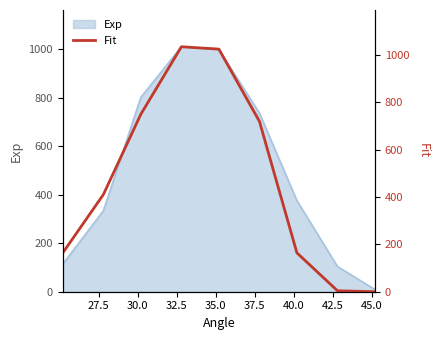

What is the label of the 2nd point from the left?

27.5